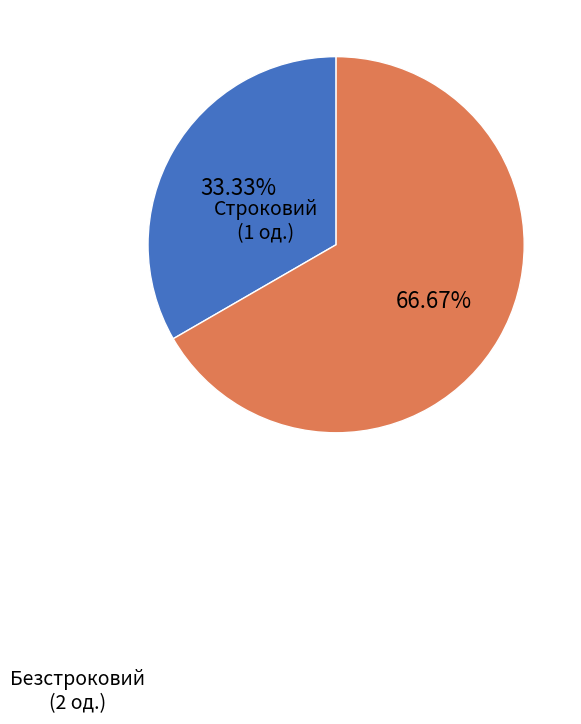

Is there a majority slice in this chart?

Yes